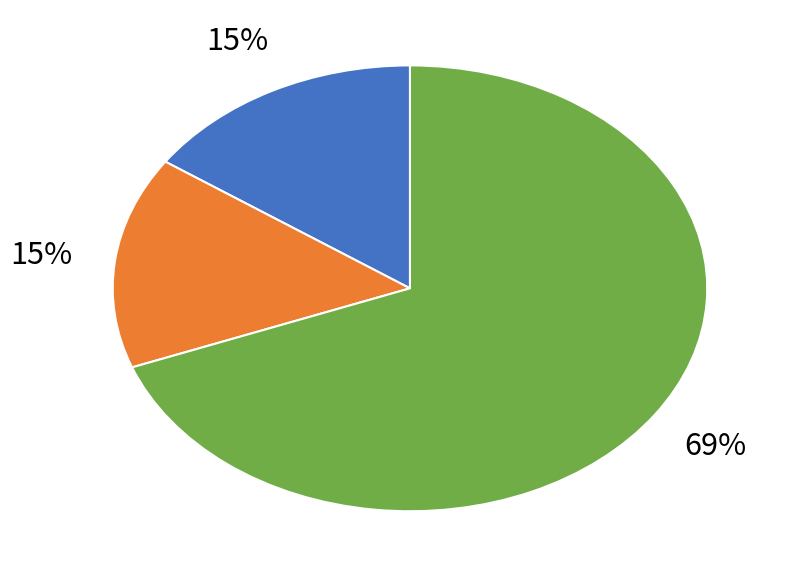

Is there a majority slice in this chart?

Yes